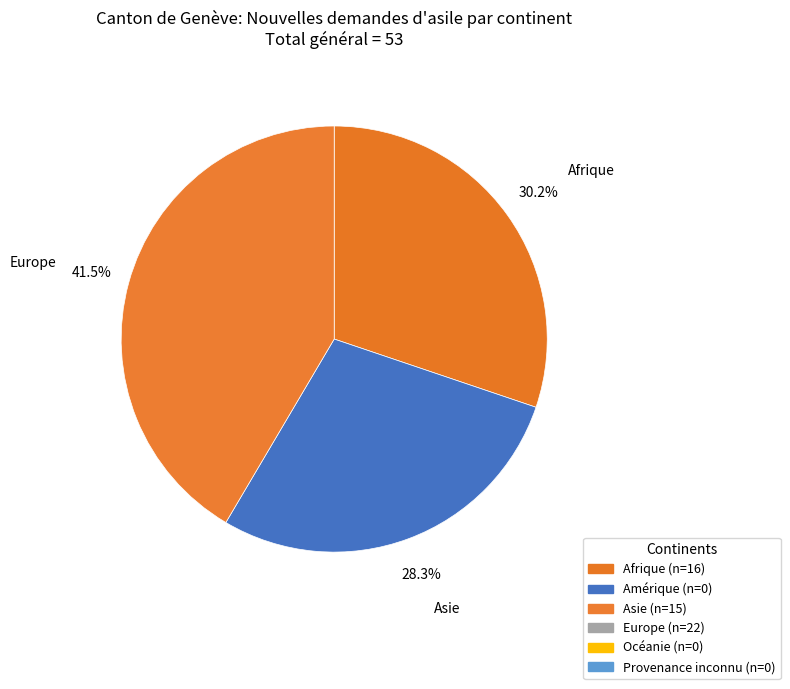

Count the number of slices in the pie.

3